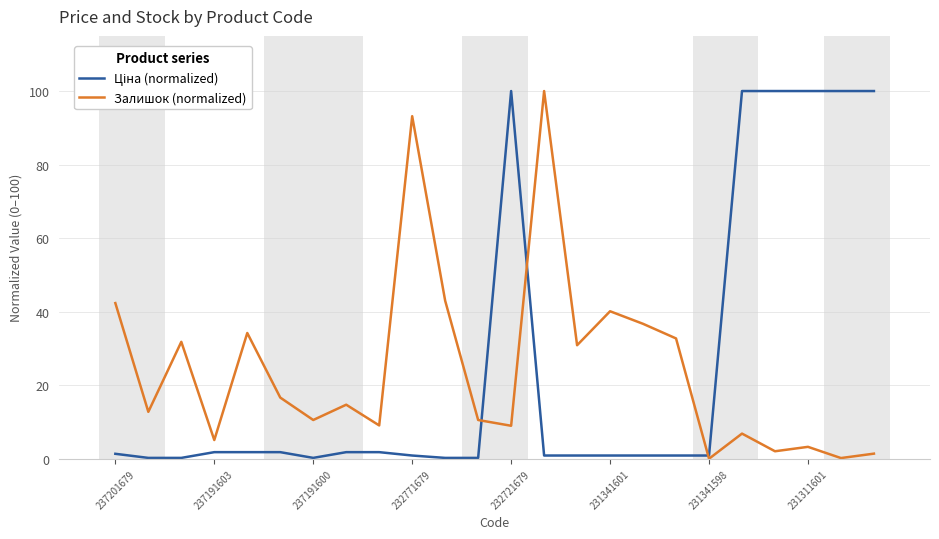

What is the greatest value displayed?

100.0